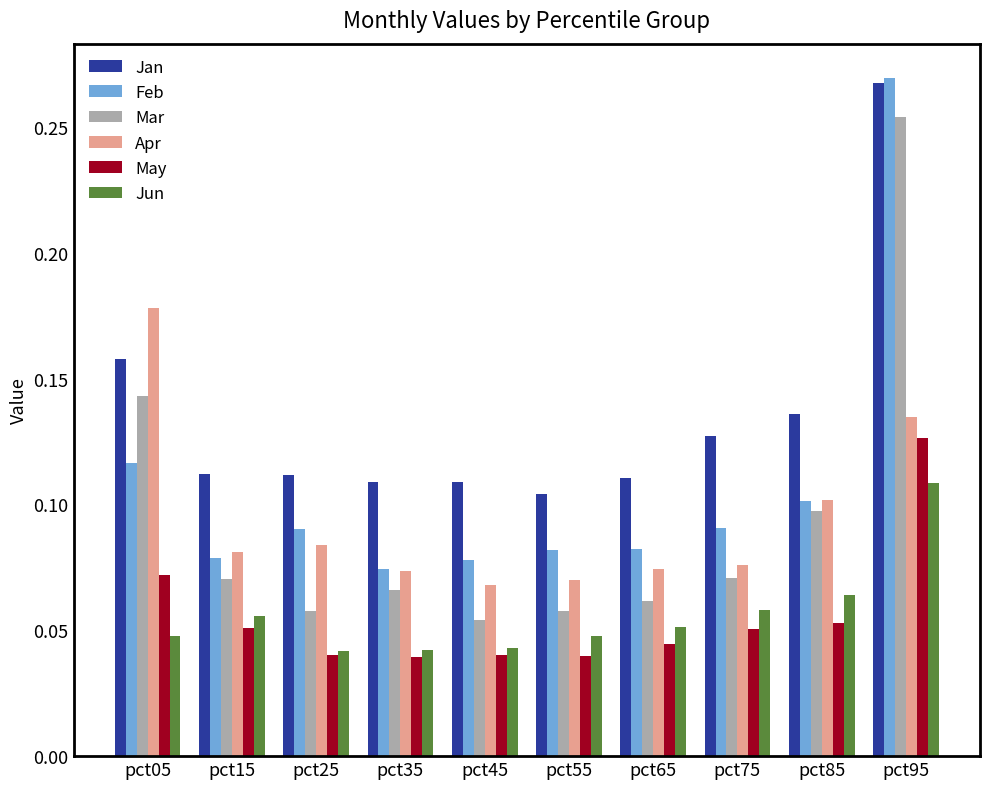

How many series are shown in this chart?

6